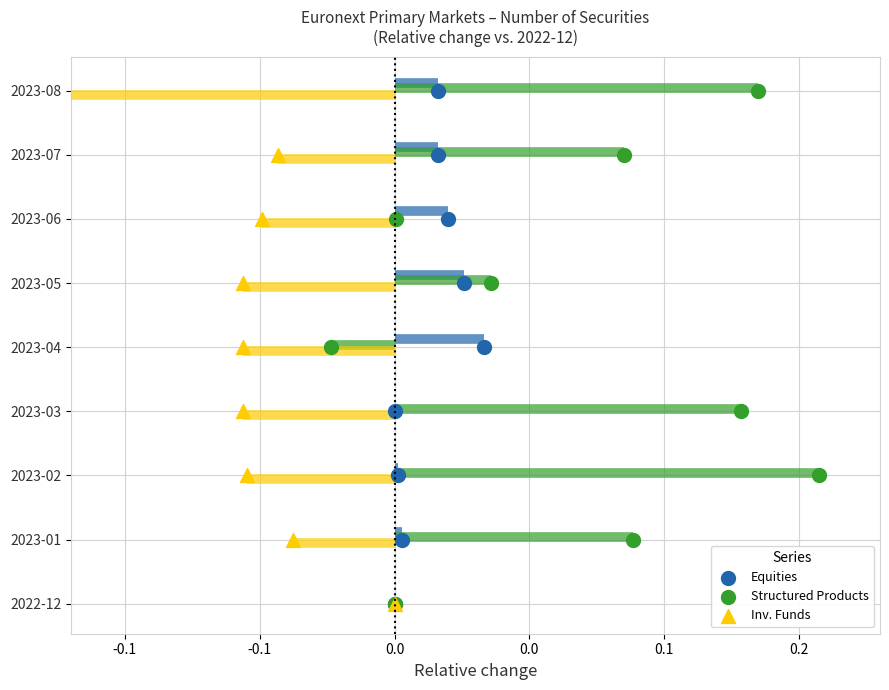

What are all the series names shown in the legend?

Equities, Structured Products, Inv. Funds